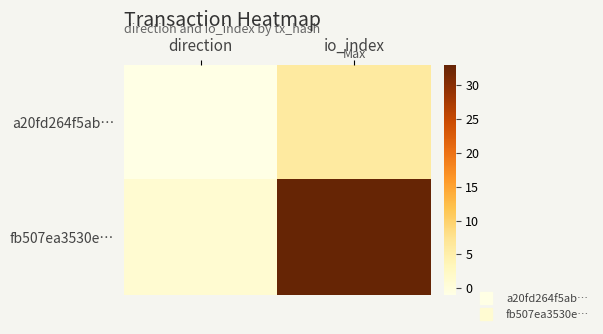

Reading left to right, list all the values displayed in this chart.

a20fd264f5ab…: direction=-1	io_index=6
fb507ea3530e…: direction=1	io_index=33